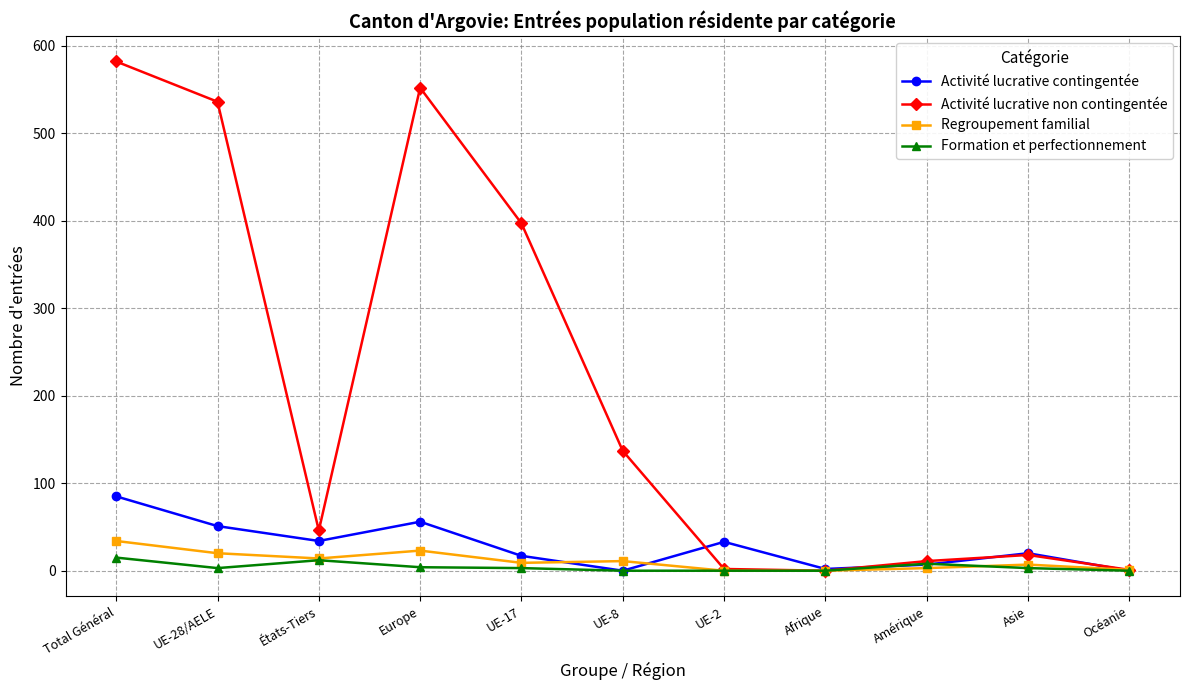

How many data points in Regroupement familial are less than 9?

5